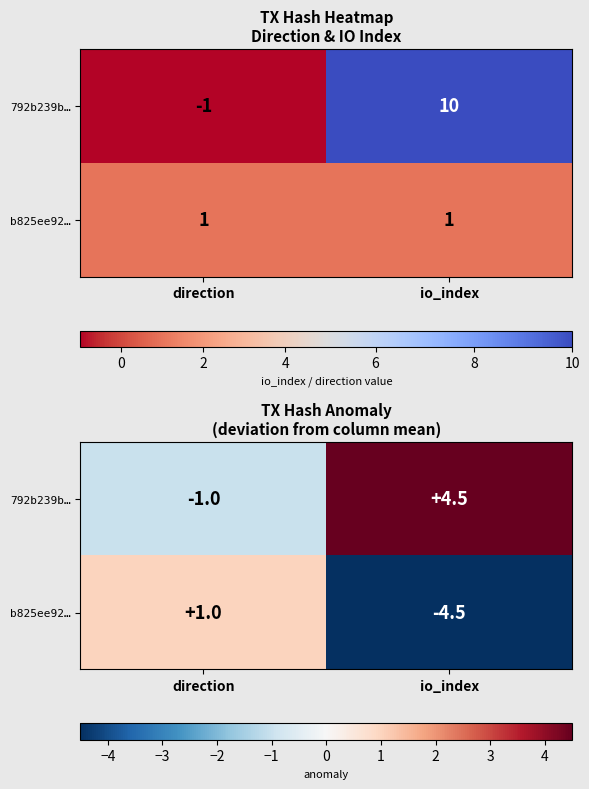

At direction, list the series in order from largest to smallest.

b825ee92…, 792b239b…